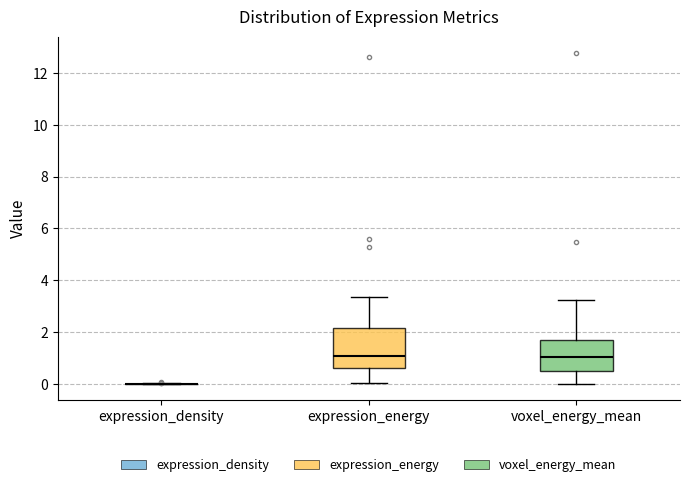

Comparing the boxes themselves (not the whiskers), which one is the tallest?

expression_energy